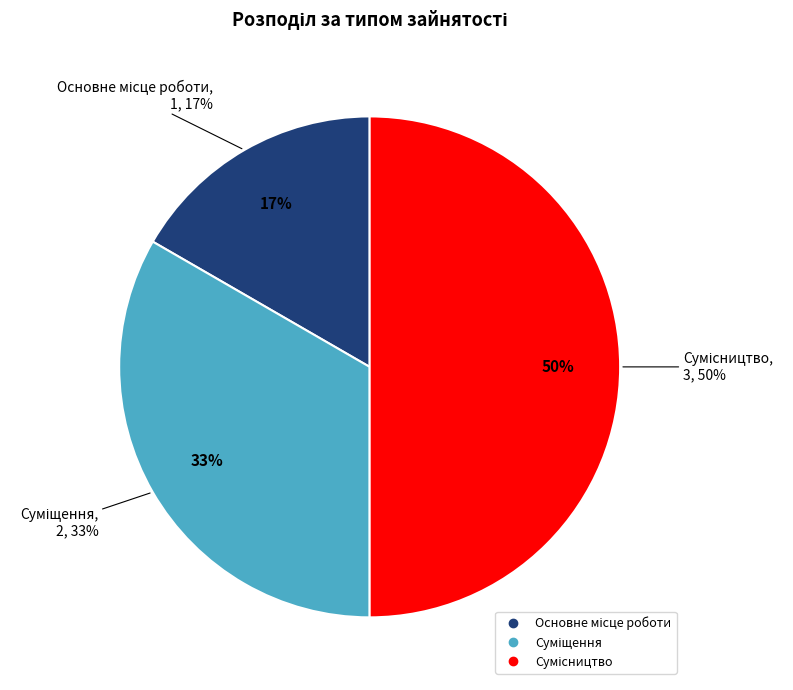

What is the change in value from Суміщення to Сумісництво?

+1